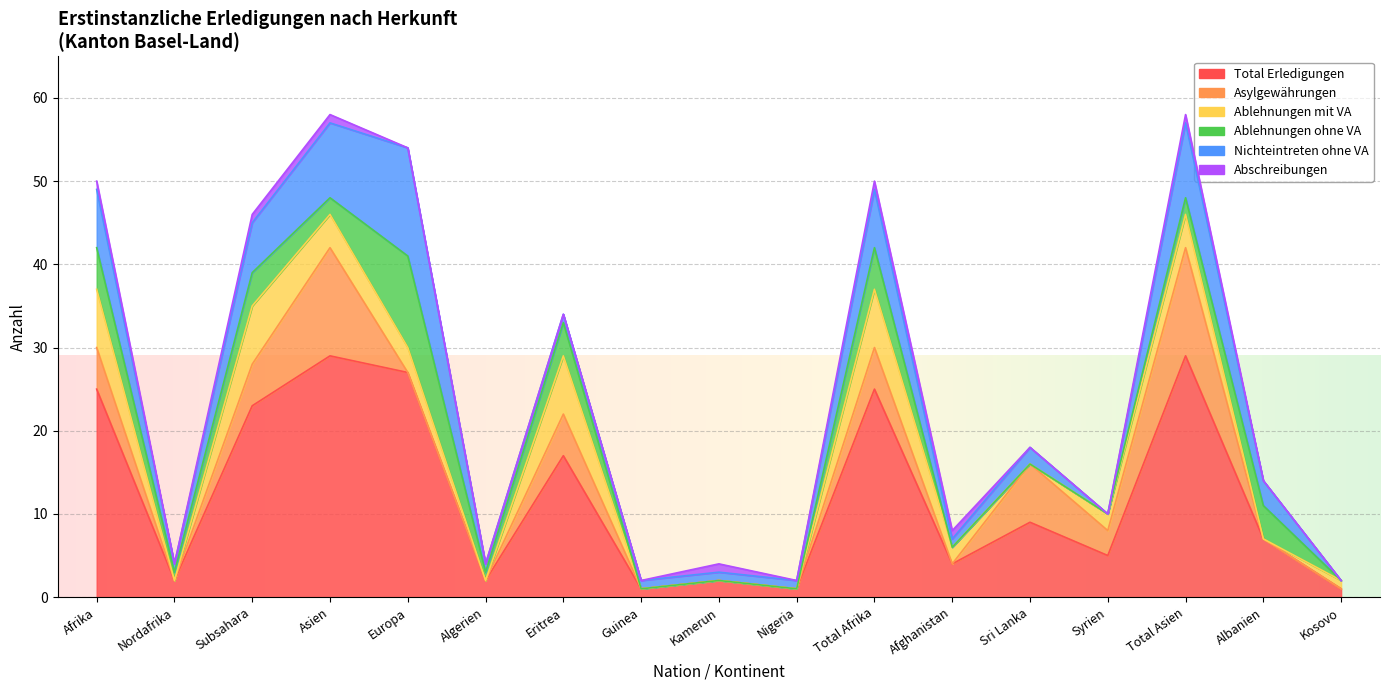

Is the value of Asylgewährungen at Nordafrika greater than the value of Abschreibungen at Albanien?

No